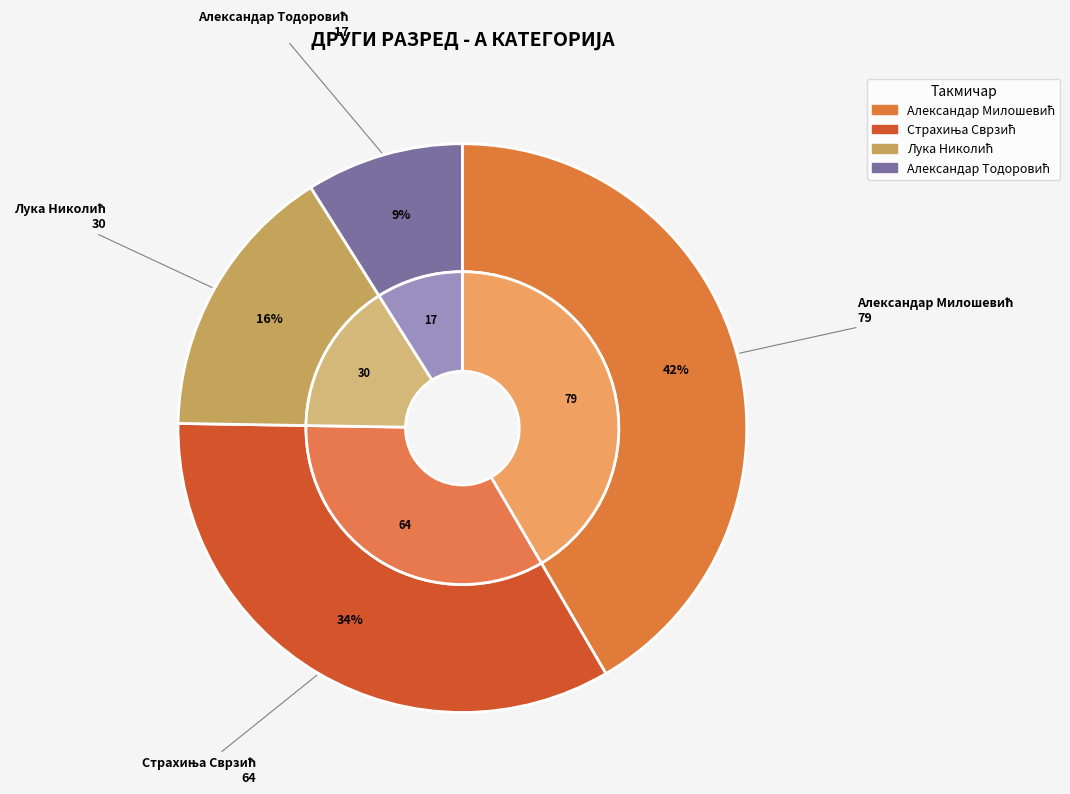

Approximately how many times larger is the value at Александар Милошевић compared to Страхиња Сврзић?

1.2